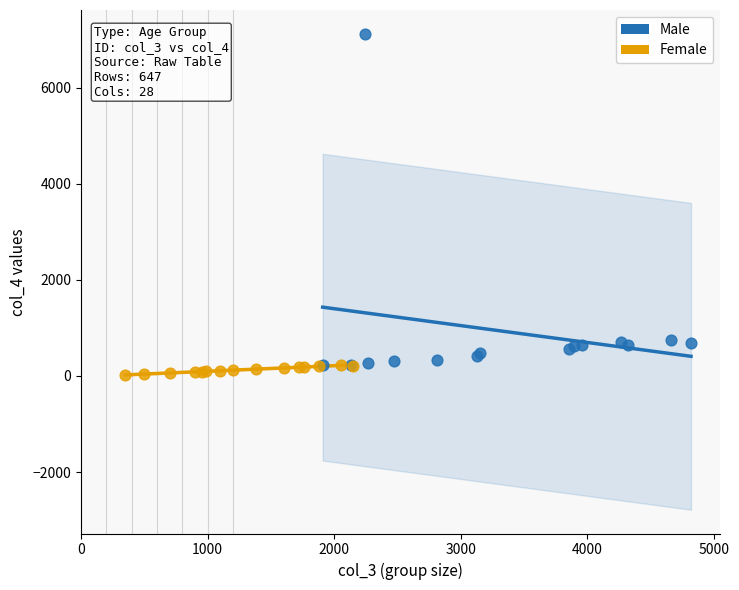

Which series reaches the minimum Y coordinate?

Female